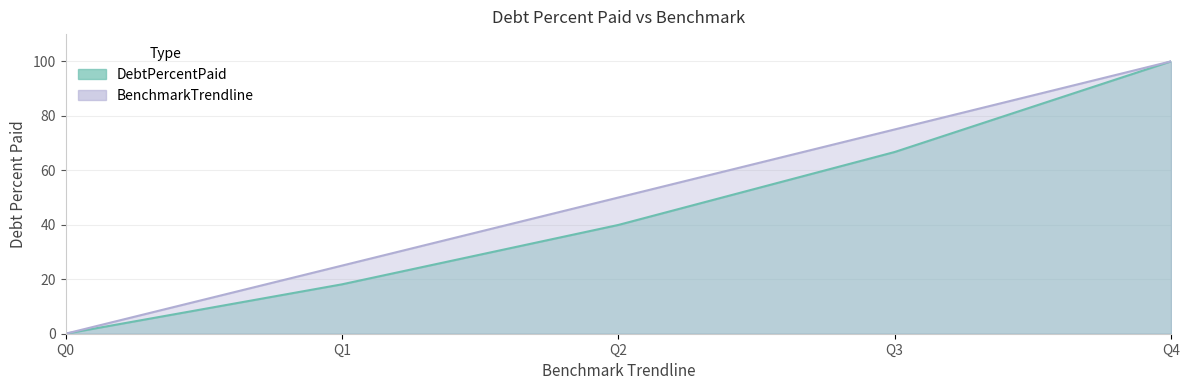

What is the approximate value of BenchmarkTrendline at Q4?

100.0